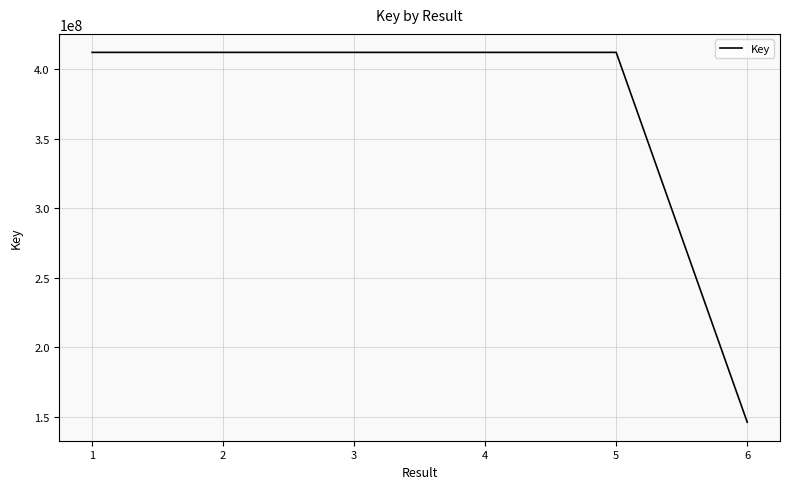

Approximately how many times larger is the value at 3 compared to 5?

1.0